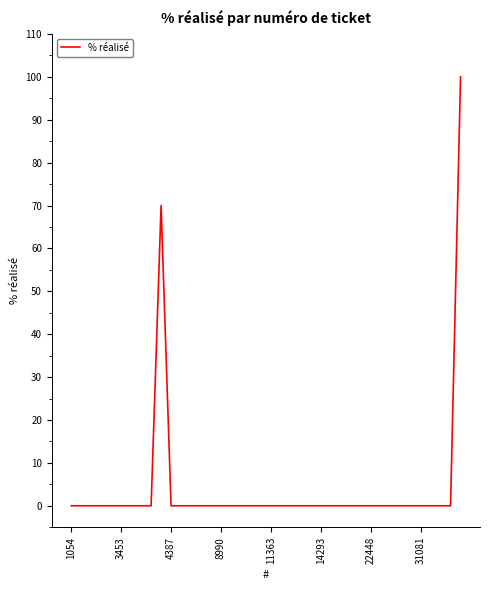

What is the maximum value shown in the chart?

100